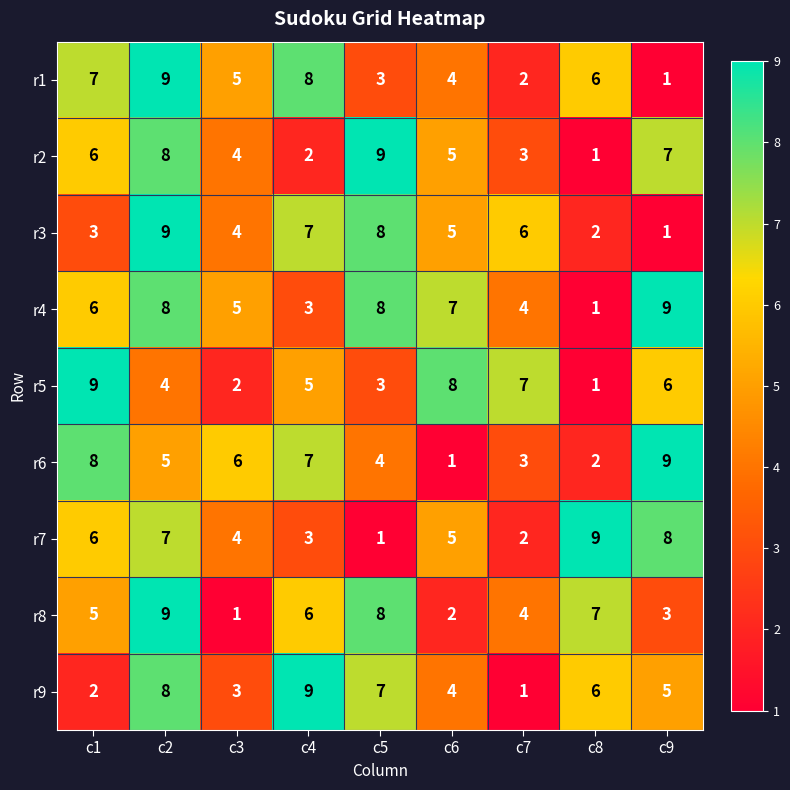

What is the maximum value shown in the chart?

9